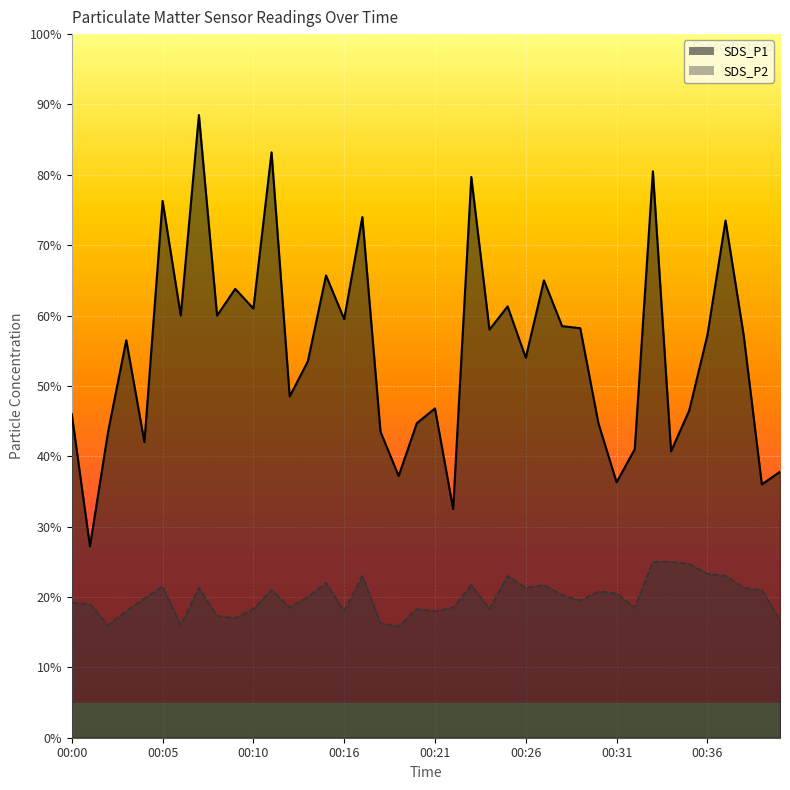

What is the sum of all SDS_P1 values?

220.0